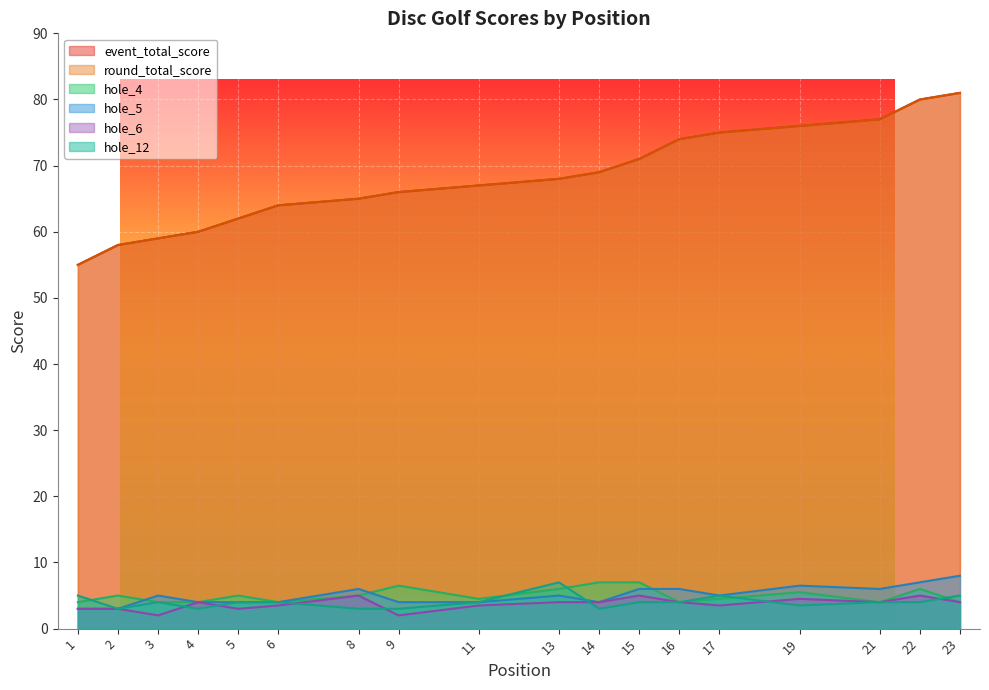

How many data points in hole_5 are less than 4?

2